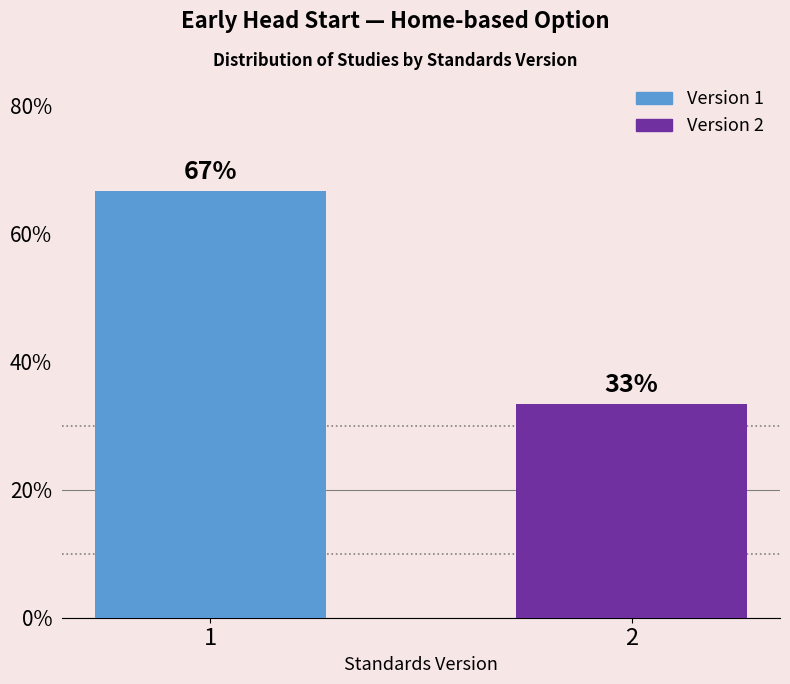

Does the chart contain any negative values?

No